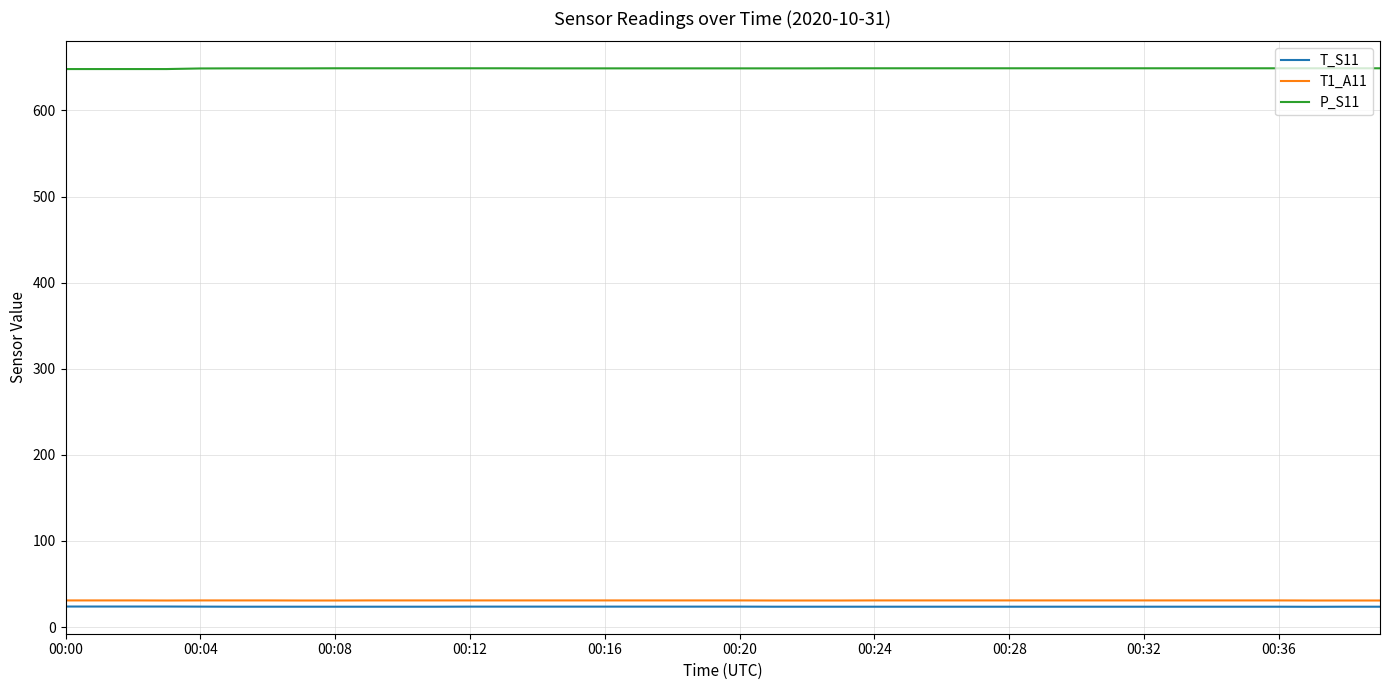

True or false: T_S11 and T1_A11 cross at least once.

False